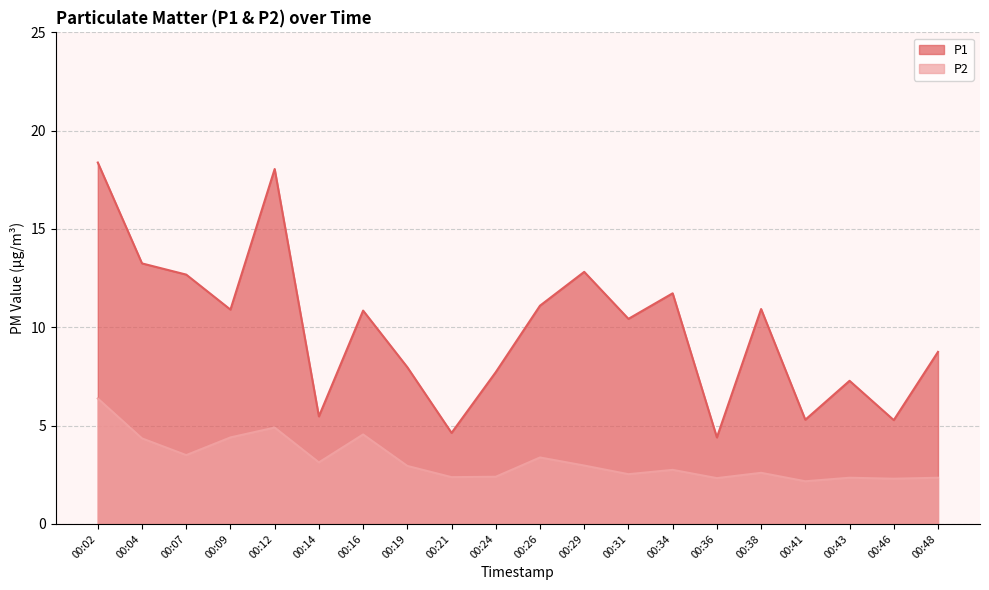

Does the chart have visible grid lines?

Yes